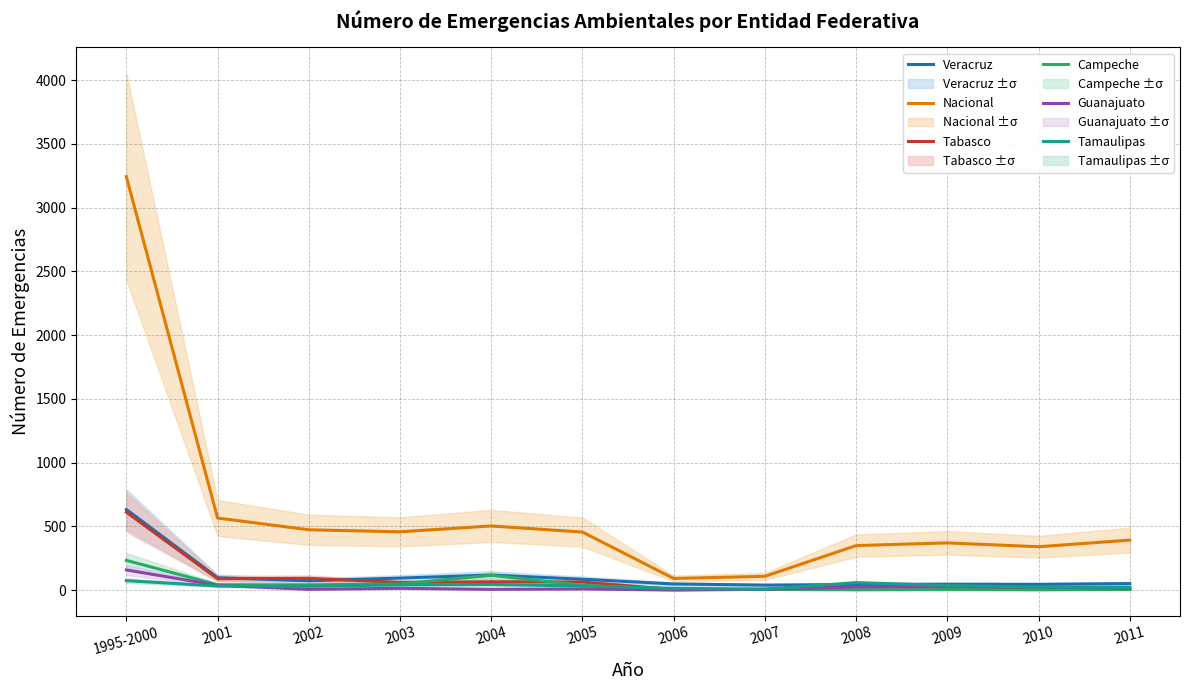

Where is the first local maximum for Campeche?

2004